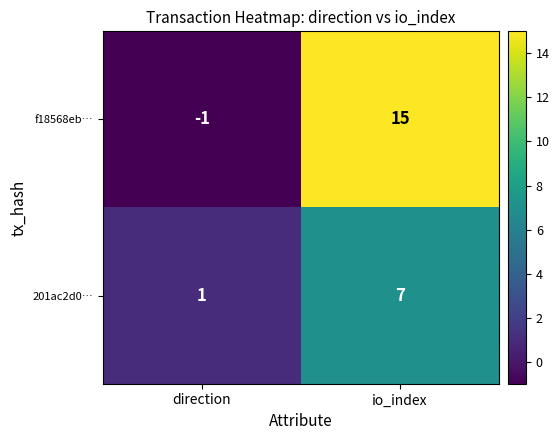

What is the spread (max minus min) of values at io_index?

8